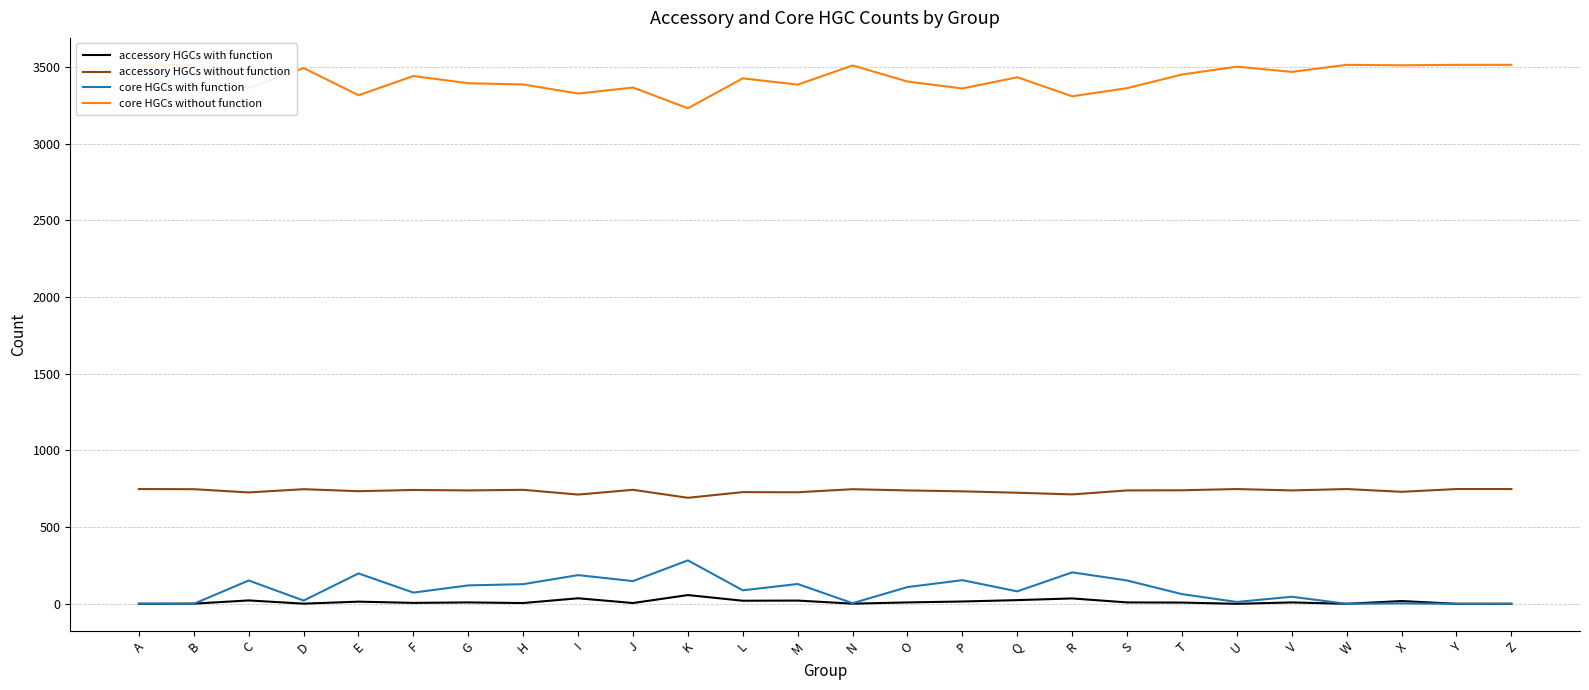

How many positive values does the accessory HGCs with function series have?

21